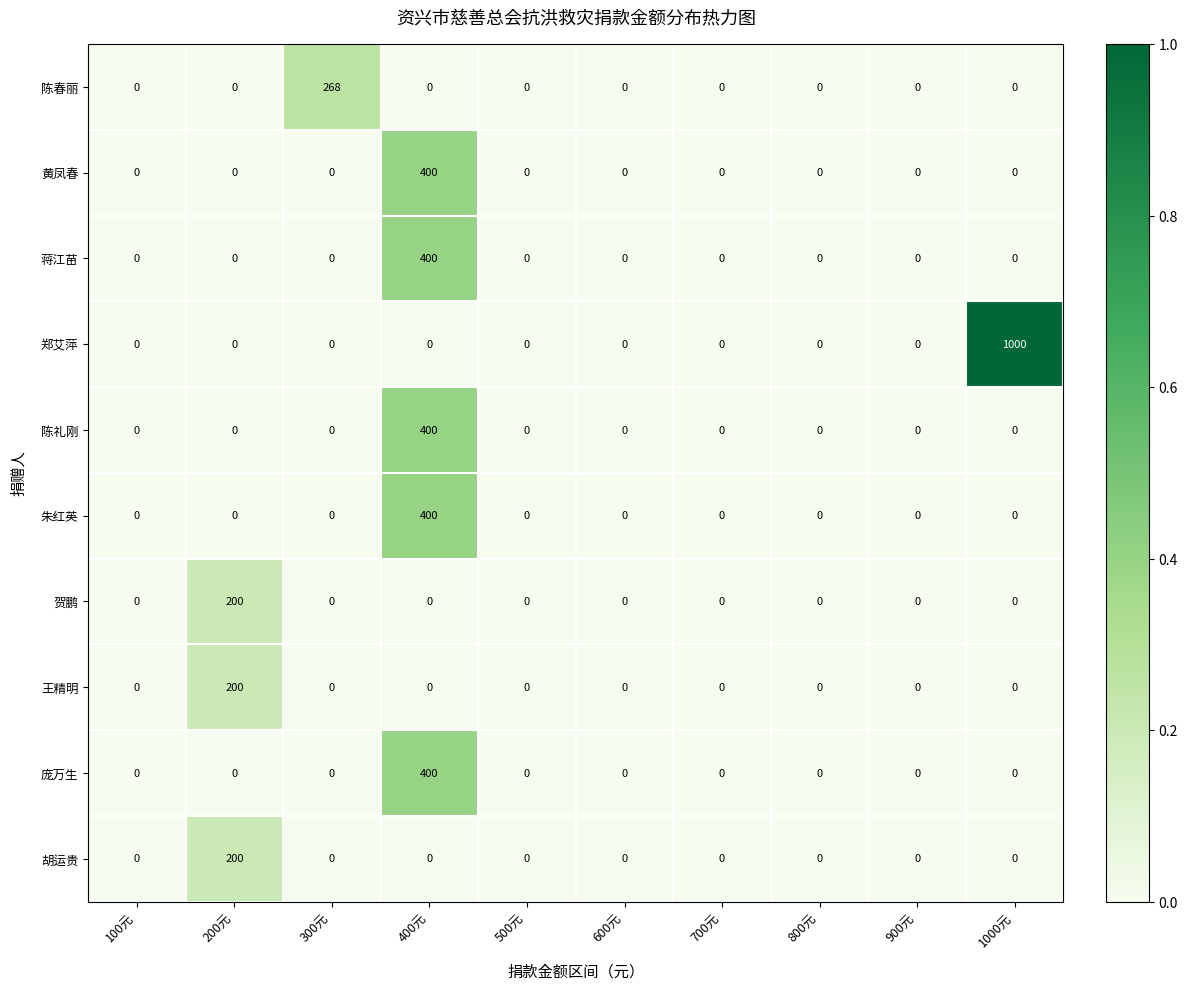

Which category has the highest value in the 胡运贵 series?

200元